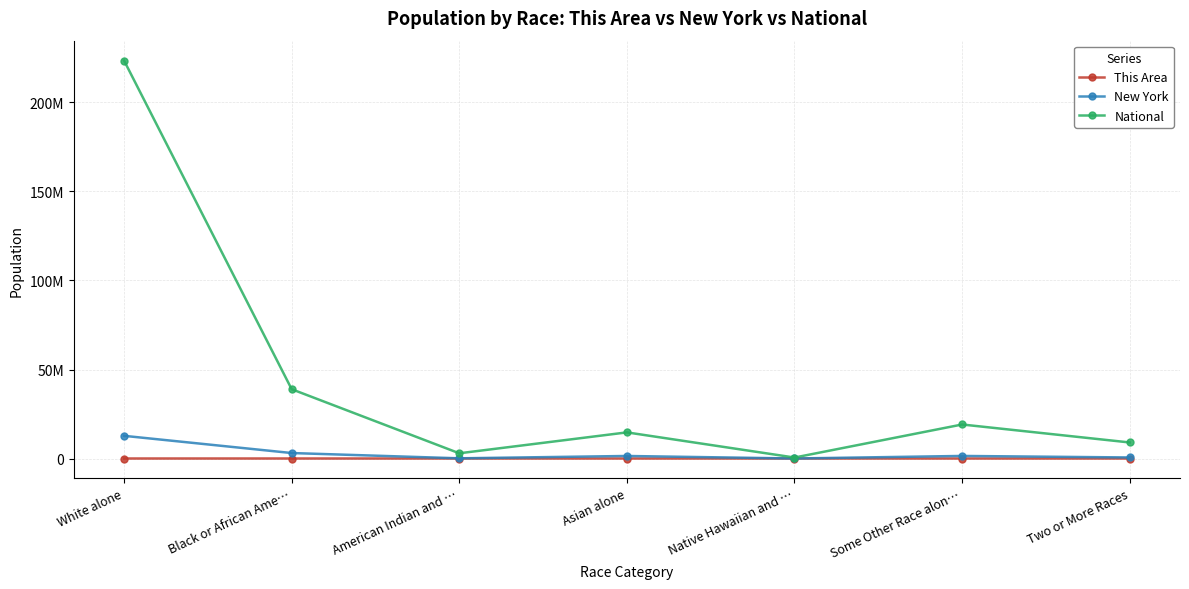

Between White alone and Two or More Races, which series saw the biggest shift?

National